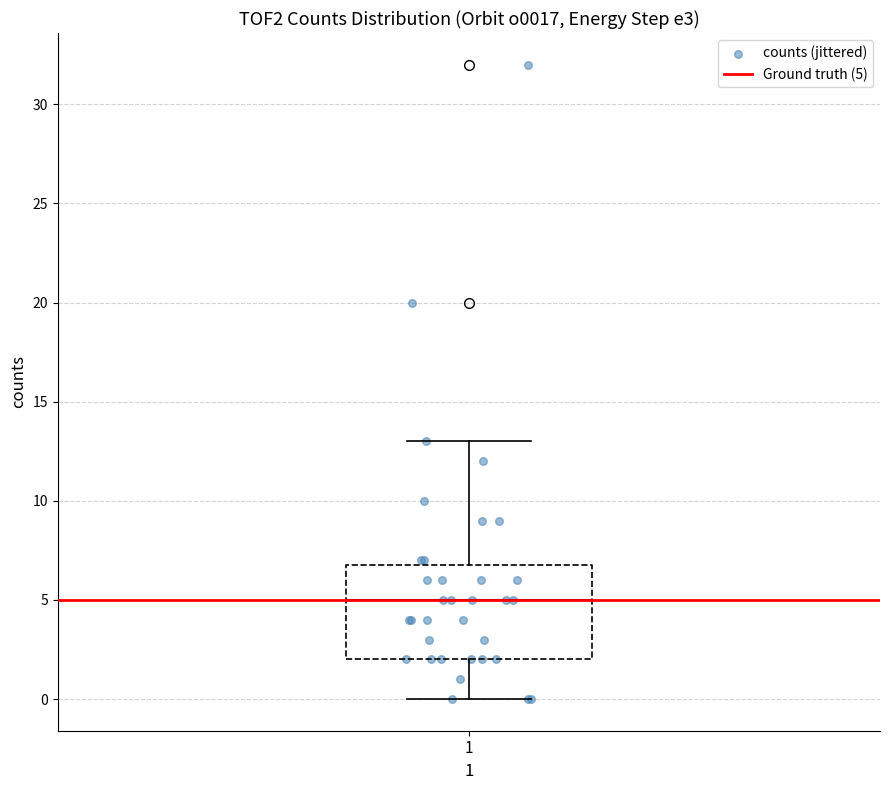

Transcribe this box plot: give where the median line is, the range the box spans, and where the two whiskers end, as read against the y-axis. The values are not printed on the chart, so give them approximately, as read against the axis.

median 5, box 2 to 7, whiskers 0 to 13